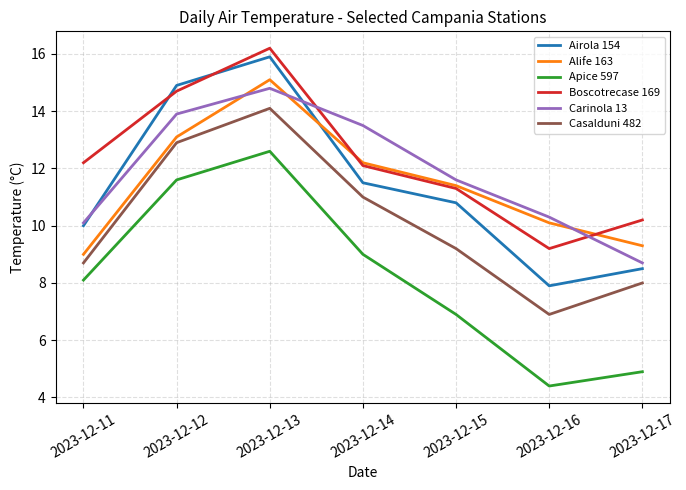

Reading left to right, extract all data points from this chart.

Airola 154: 10.0	14.9	15.9	11.5	10.8	7.9	8.5
Alife 163: 9.0	13.1	15.1	12.2	11.4	10.1	9.3
Apice 597: 8.1	11.6	12.6	9.0	6.9	4.4	4.9
Boscotrecase 169: 12.2	14.7	16.2	12.1	11.3	9.2	10.2
Carinola 13: 10.1	13.9	14.8	13.5	11.6	10.3	8.7
Casalduni 482: 8.7	12.9	14.1	11.0	9.2	6.9	8.0